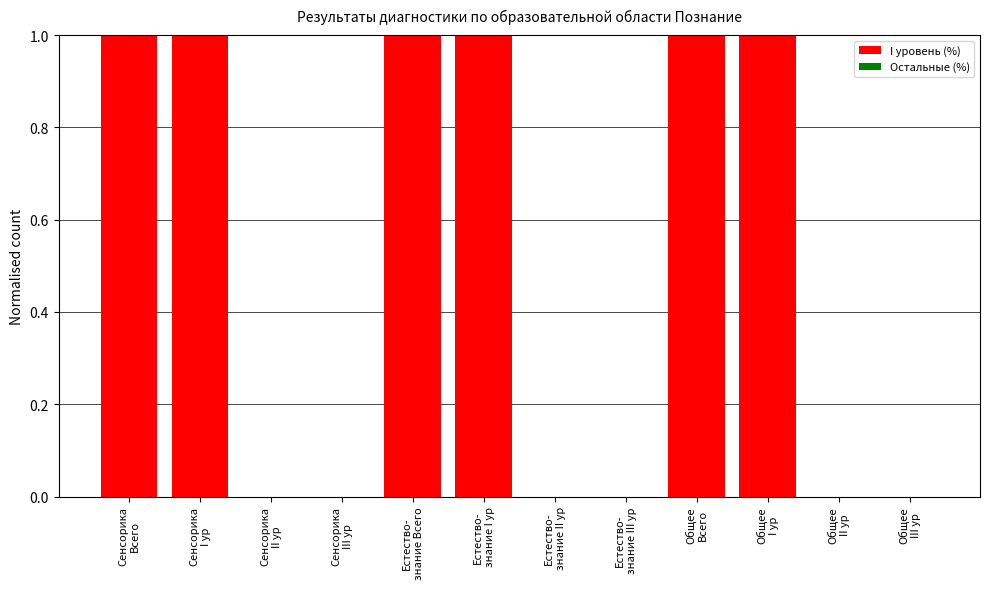

What is the sum of all values?

6